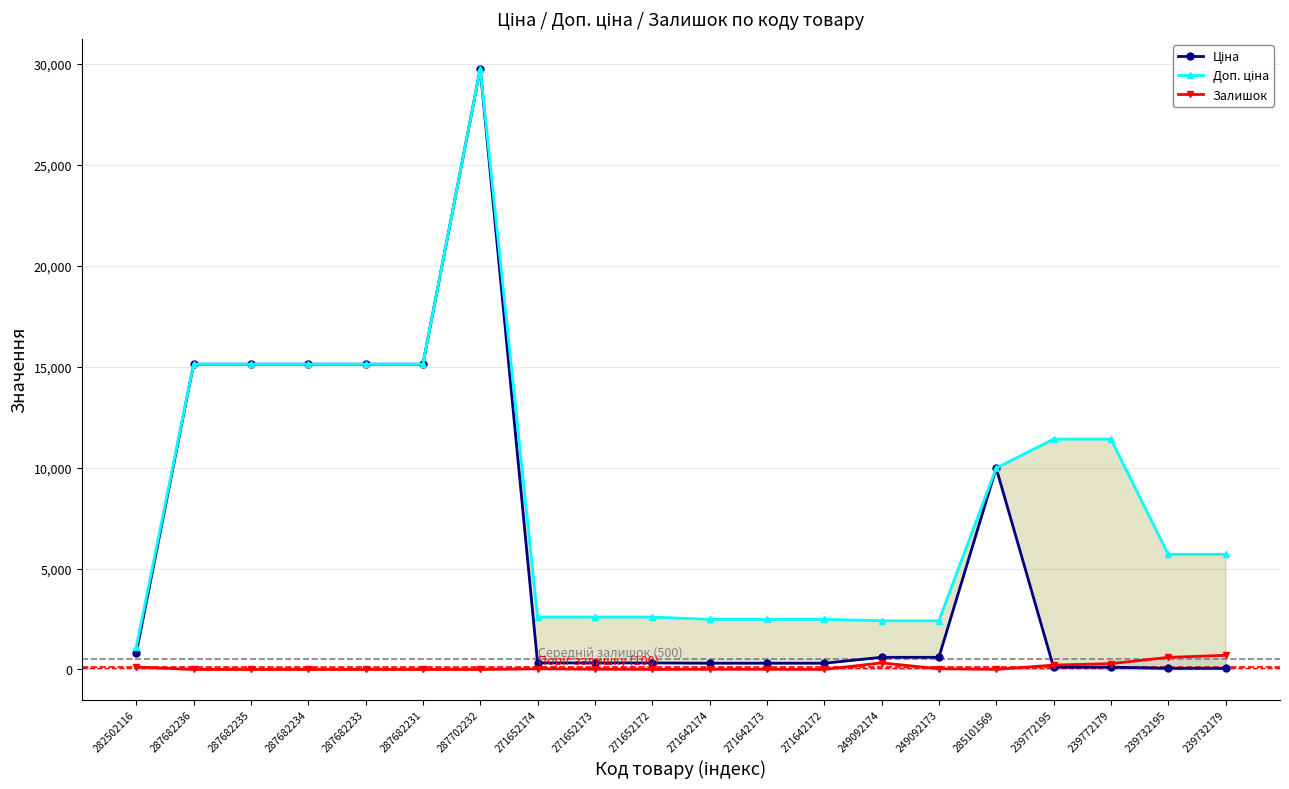

At which category does the chart reach its minimum across all series?

287682236